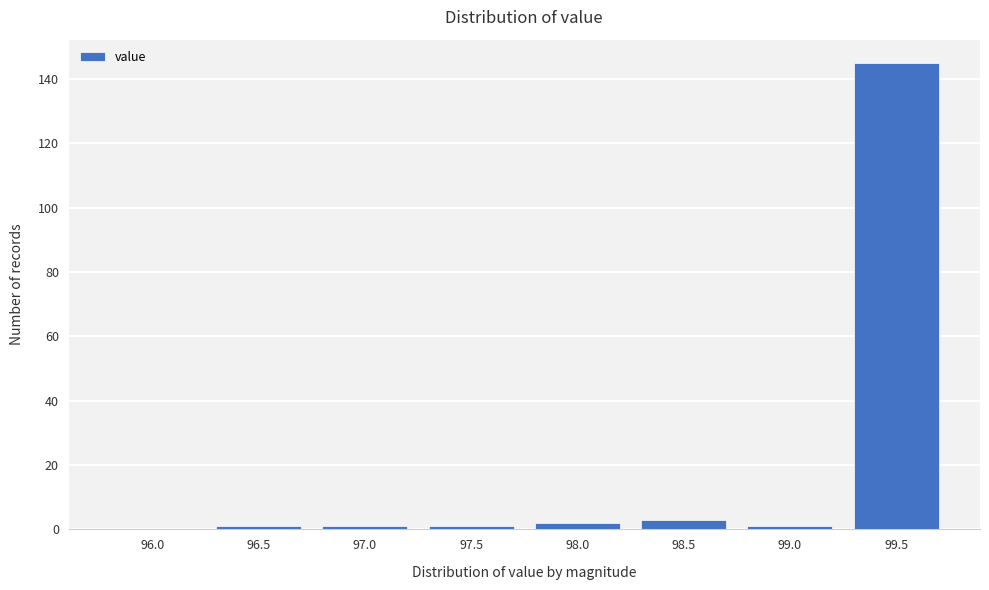

Reading left to right, extract all data points from this chart.

96.0=0	96.5=1	97.0=1	97.5=1	98.0=2	98.5=3	99.0=1	99.5=145